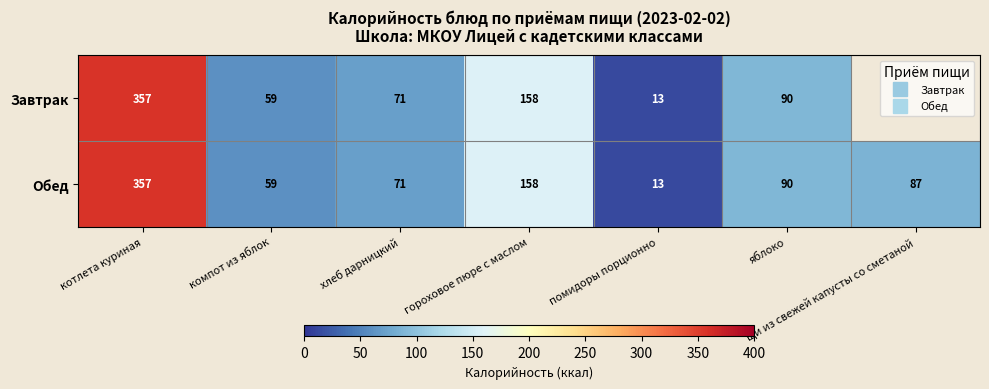

Which series has the widest spread of values?

Завтрак